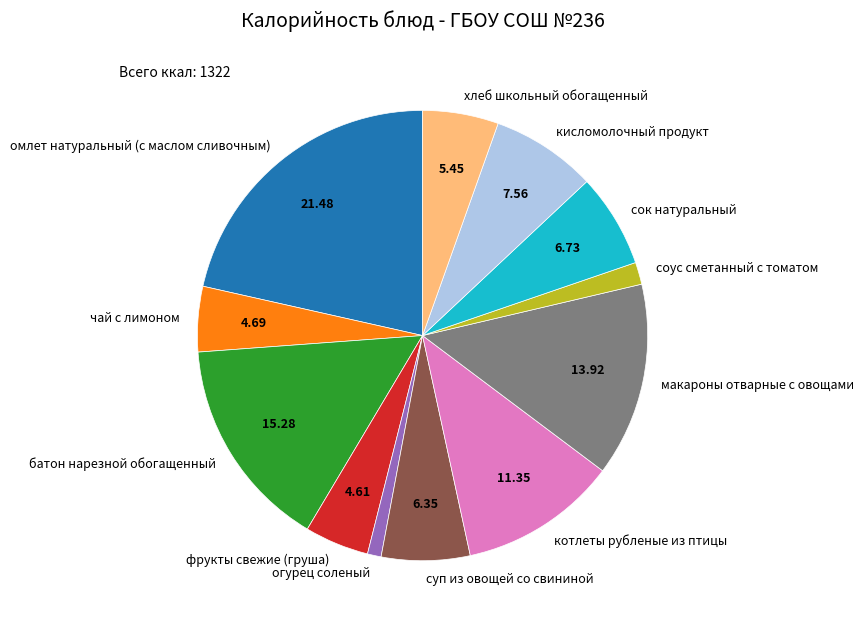

Which category has the biggest portion of the pie?

омлет натуральный (с маслом сливочным)